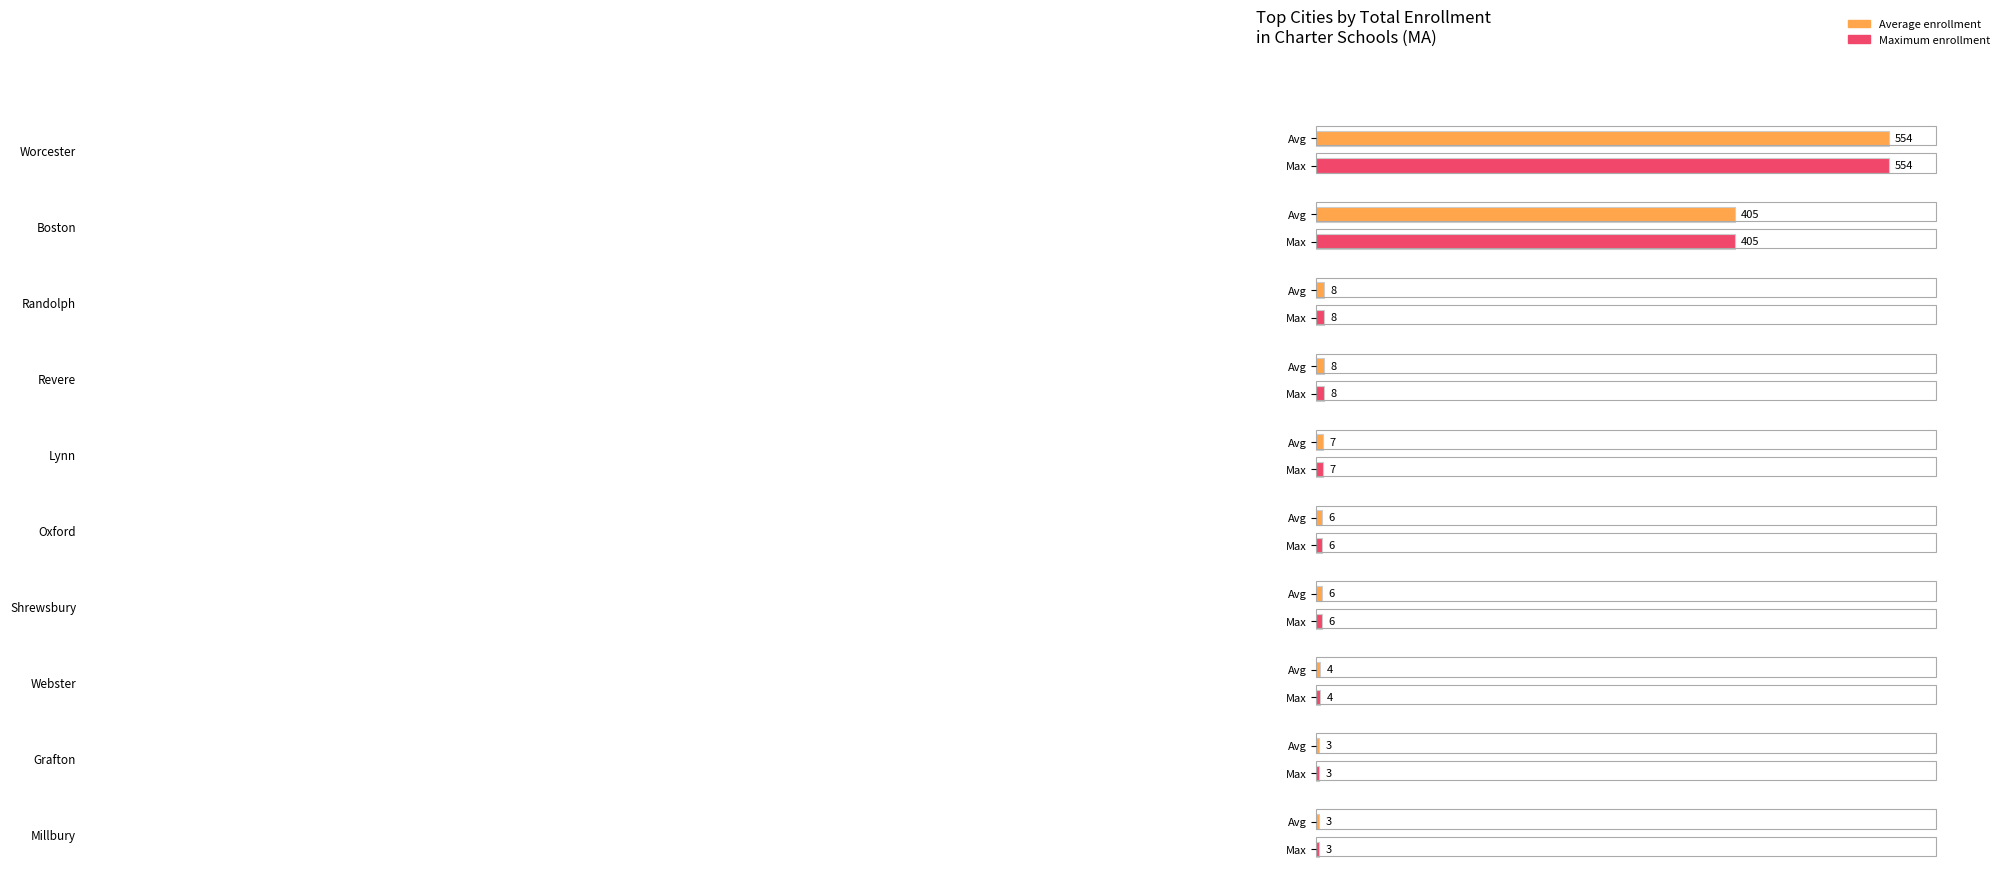

At which label does Maximum utilization reach its peak?

Worcester